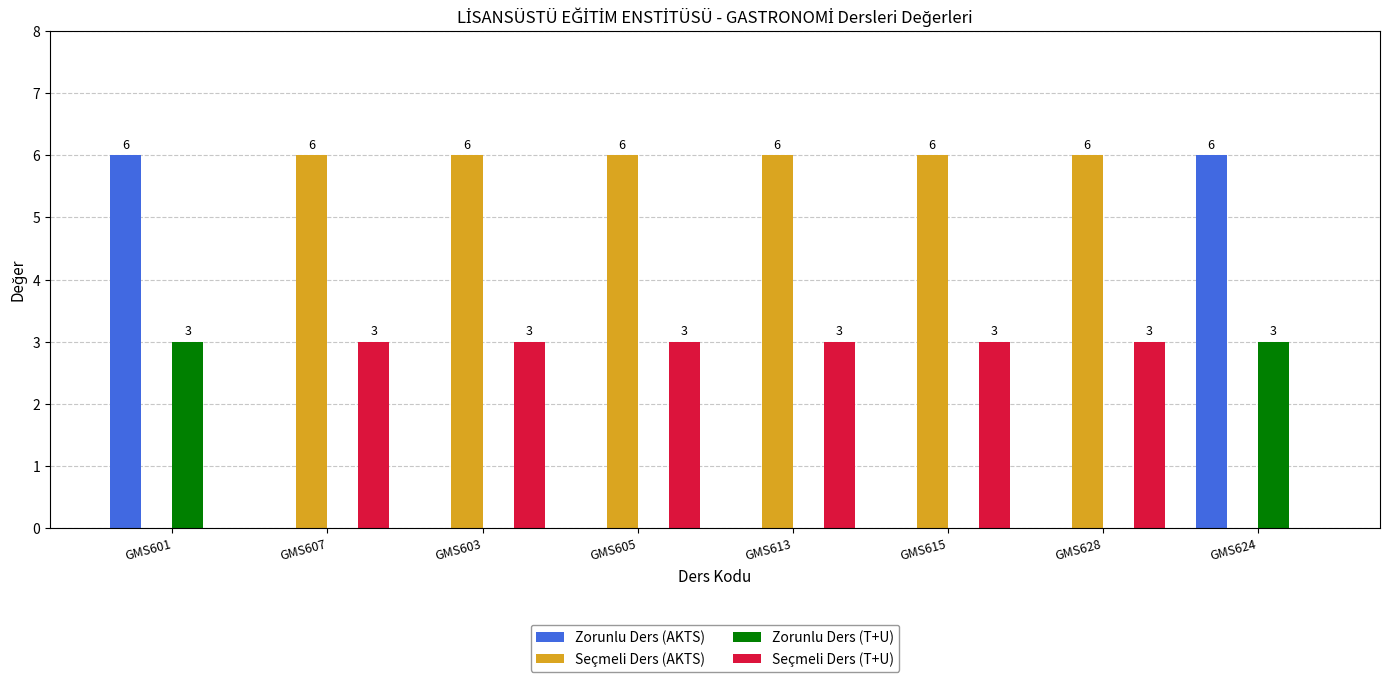

How many Zorunlu Ders (T+U) values are between 0 and 3?

8